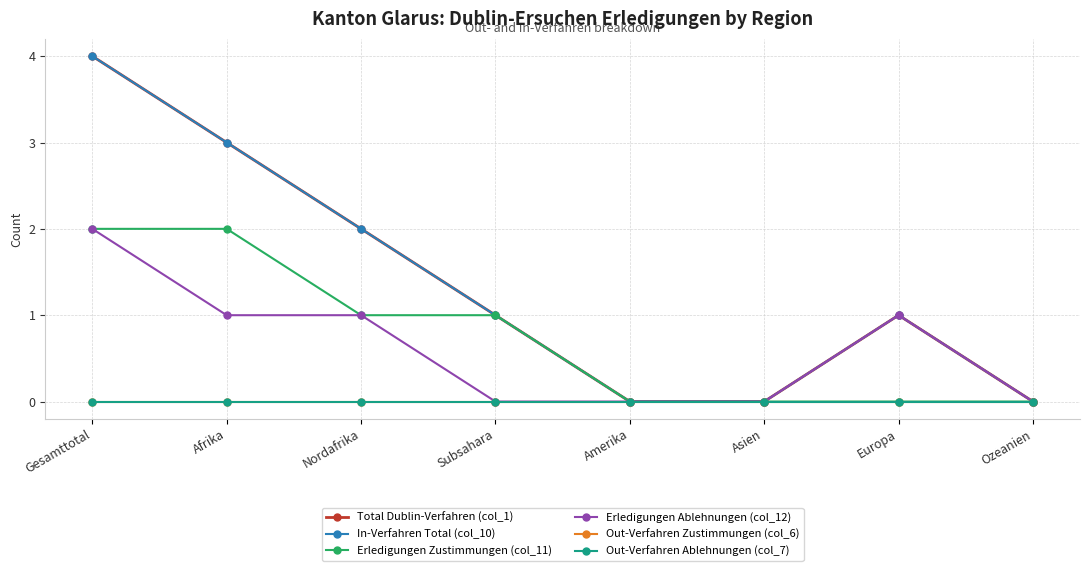

At Gesamttotal, list the series in order from smallest to largest.

Out-Verfahren Zustimmungen (col_6), Out-Verfahren Ablehnungen (col_7), Erledigungen Zustimmungen (col_11), Erledigungen Ablehnungen (col_12), Total Dublin-Verfahren (col_1), In-Verfahren Total (col_10)